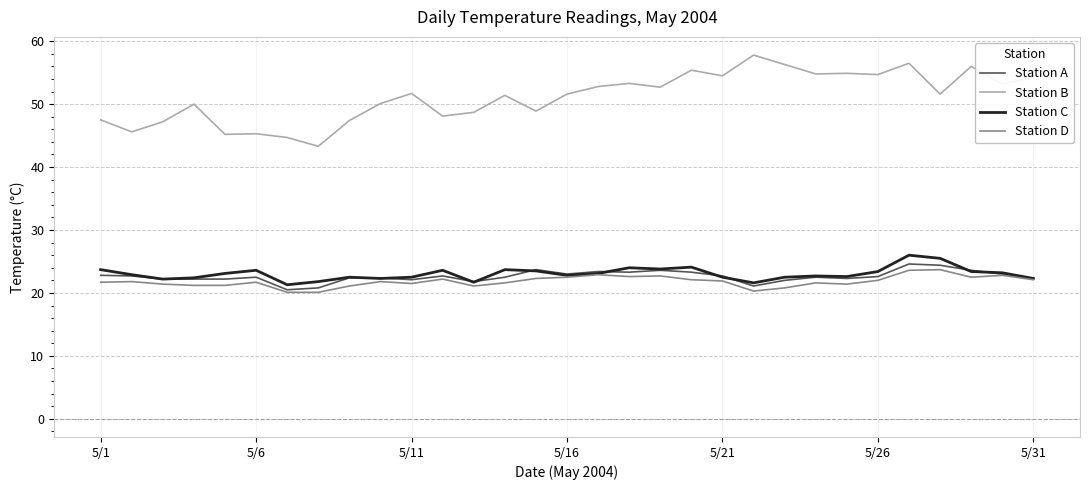

What is the smallest value displayed?

20.1